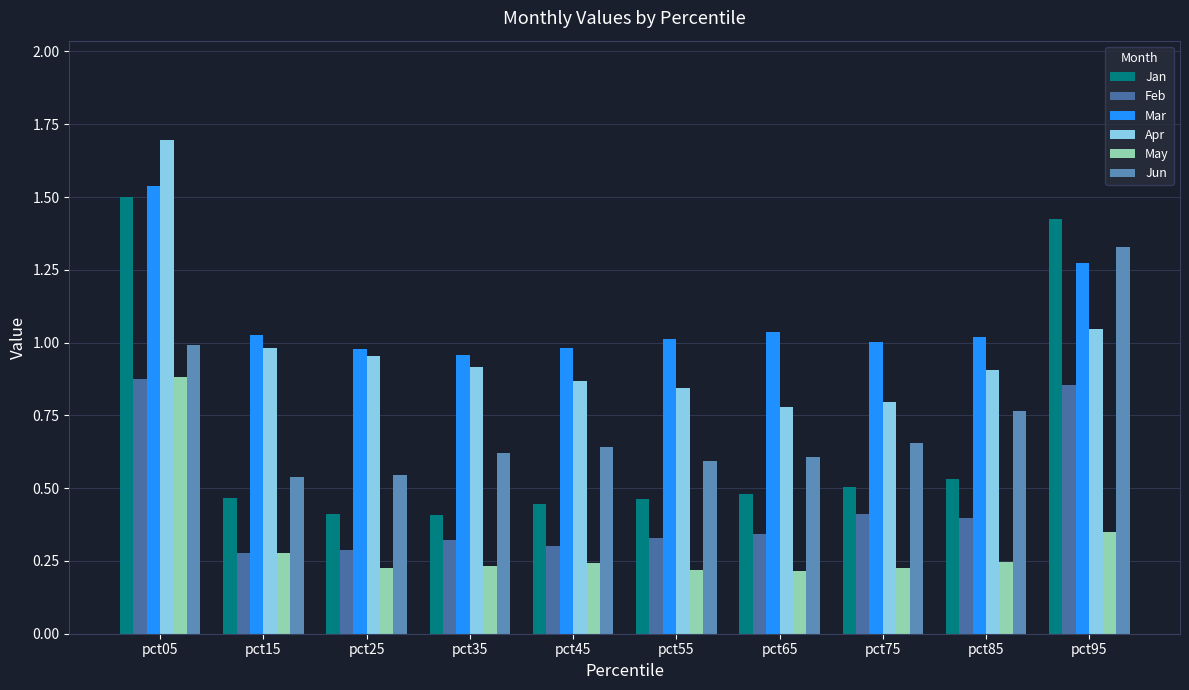

What is the difference between the second highest and second lowest values in the Jan series?

1.0